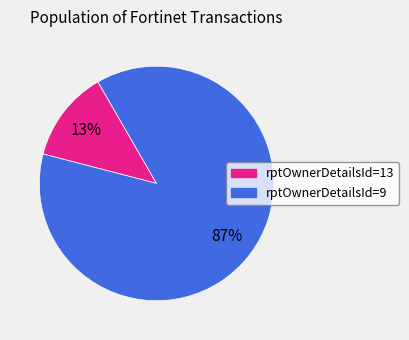

To the nearest percent, what is the average slice percentage?

50%